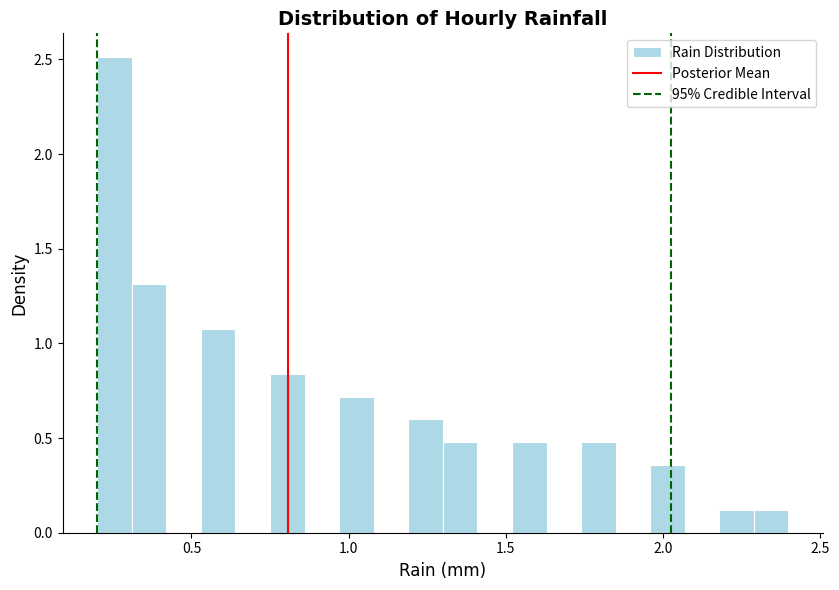

Read against the x-axis, roughly where is the centre of the tallest bar?

0.25